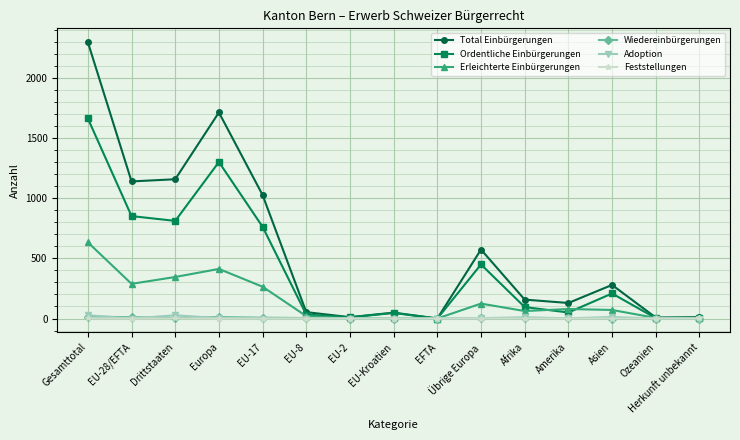

What is the total value across all series at Drittstaaten?

2346